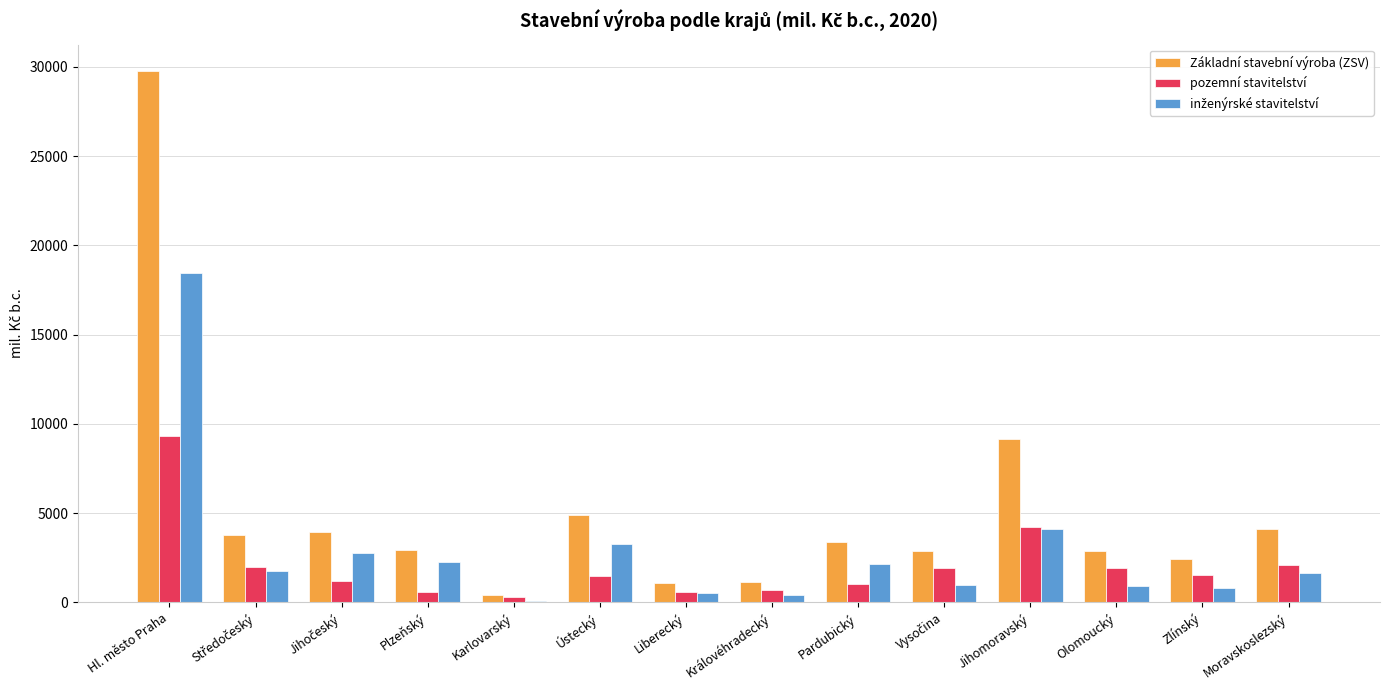

What is the maximum value for Základní stavební výroba (ZSV)?

29759